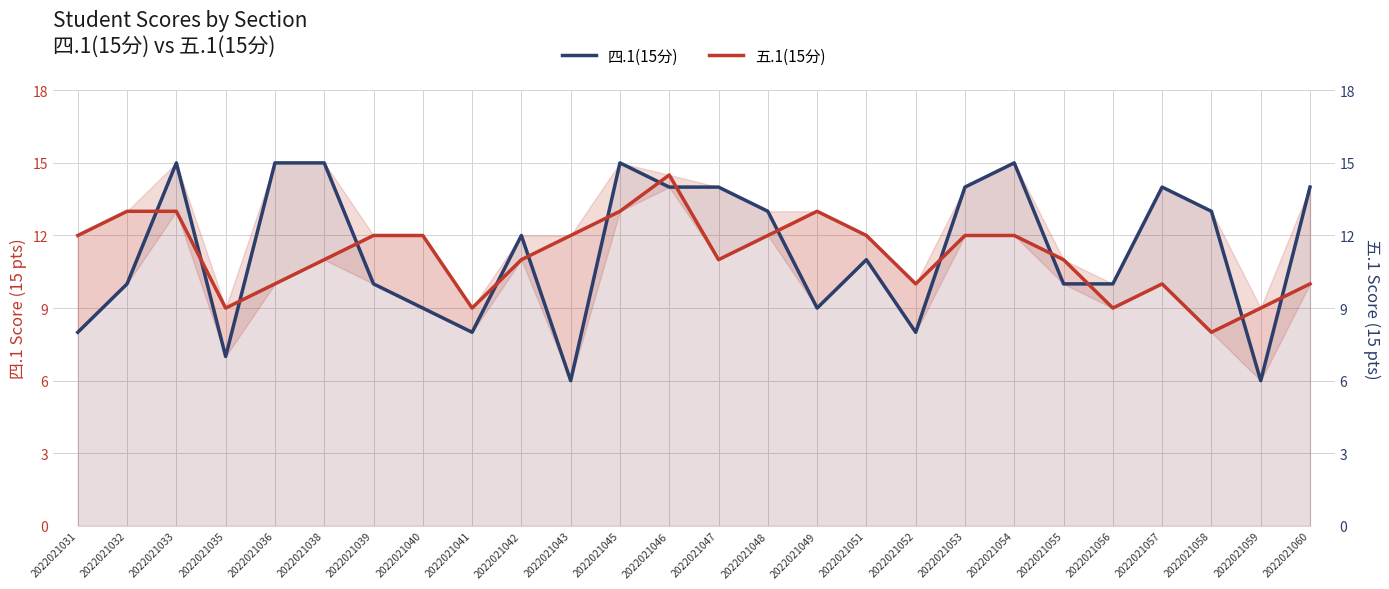

After their last crossing, which series has the higher values: 四.1(15分) or 五.1(15分)?

四.1(15分)